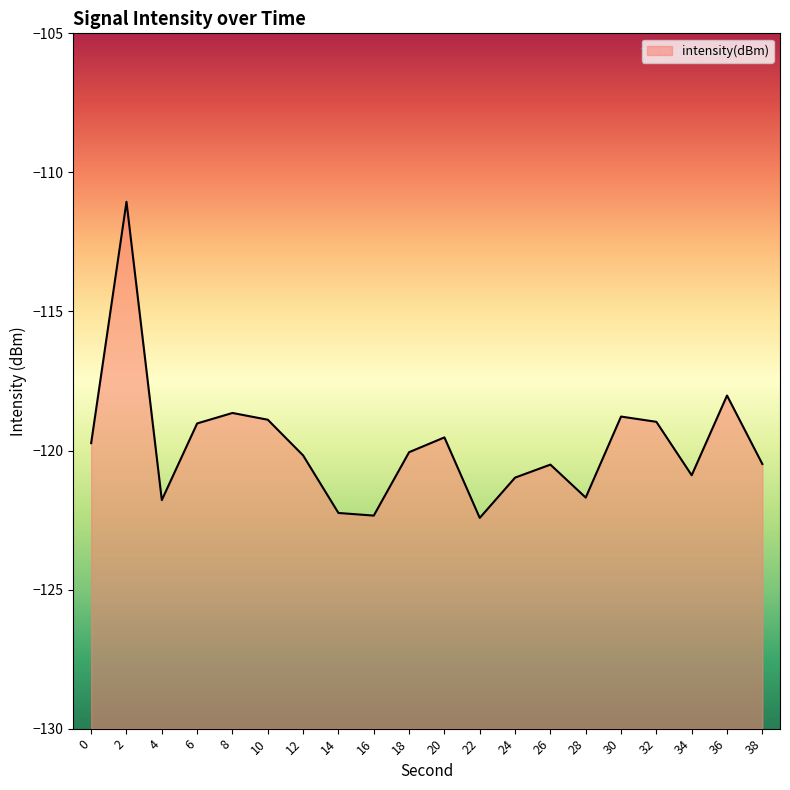

What is the smallest value displayed?

-122.4